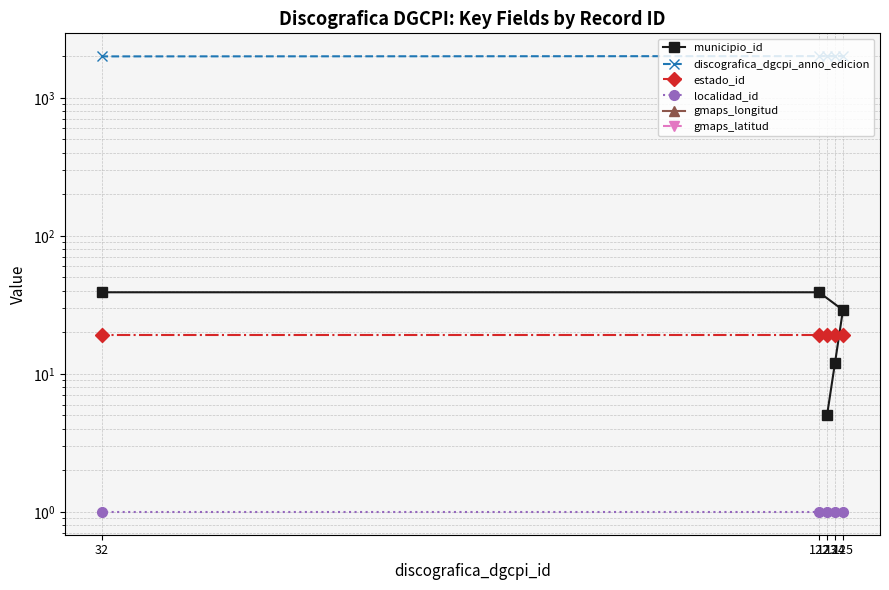

Rank the series at 122 from lowest to highest value.

gmaps_longitud, gmaps_latitud, localidad_id, estado_id, municipio_id, discografica_dgcpi_anno_edicion